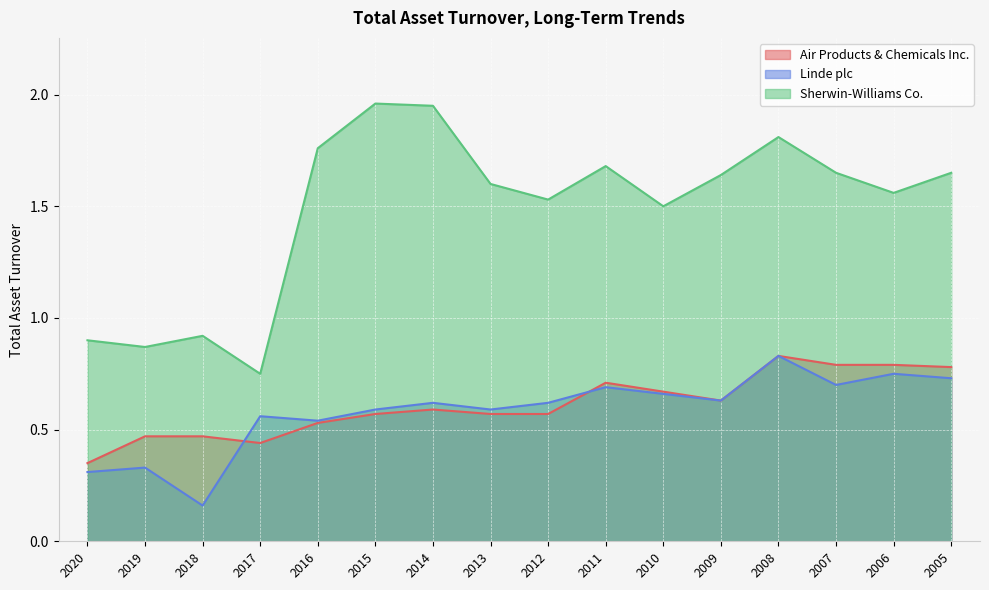

In Air Products & Chemicals Inc., how many points are higher than both neighbors (excluding endpoints)?

3